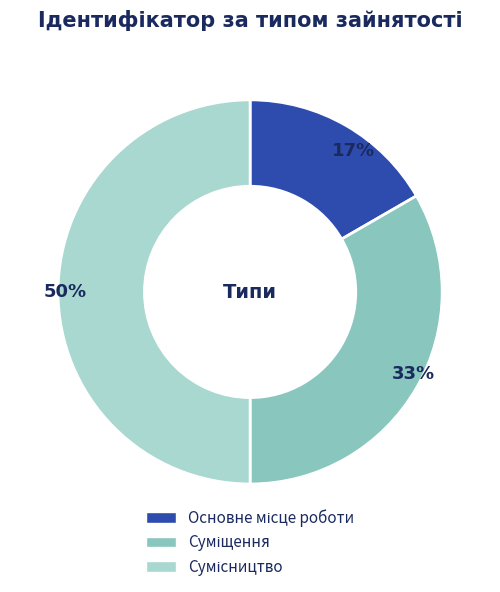

To the nearest percent, what is the difference between the largest and smallest slice percentages?

33%